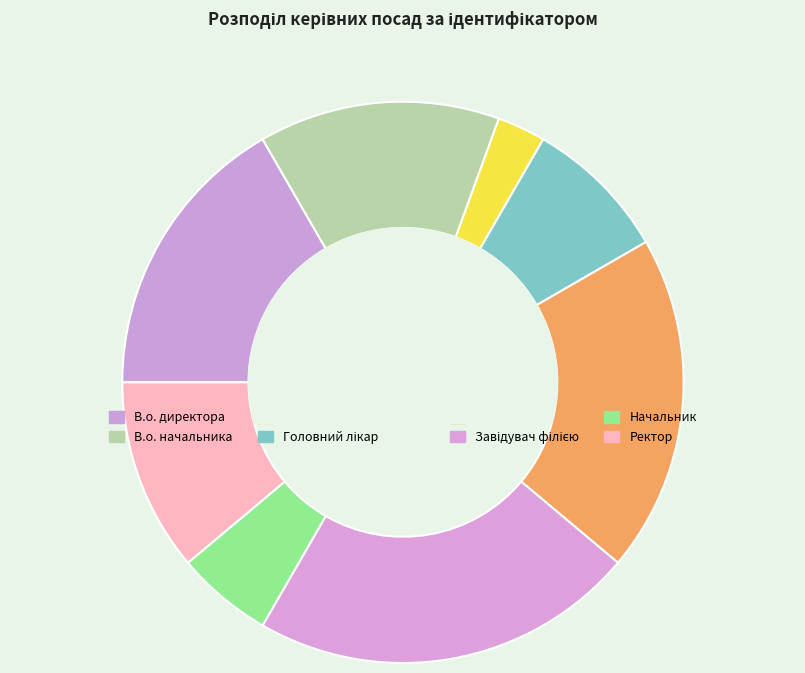

How many slices are in this pie chart?

8